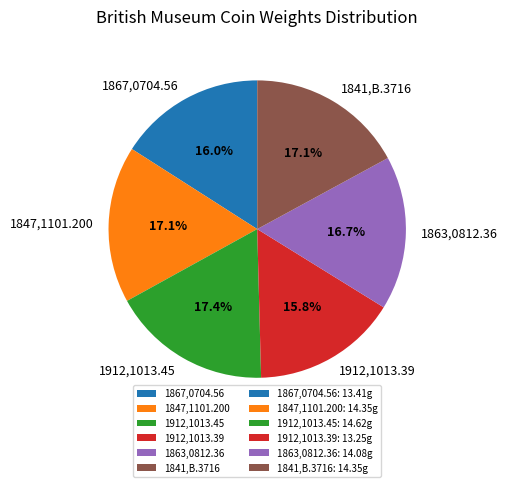

What percentage is the 1841,B.3716 slice, to the nearest percent?

17%